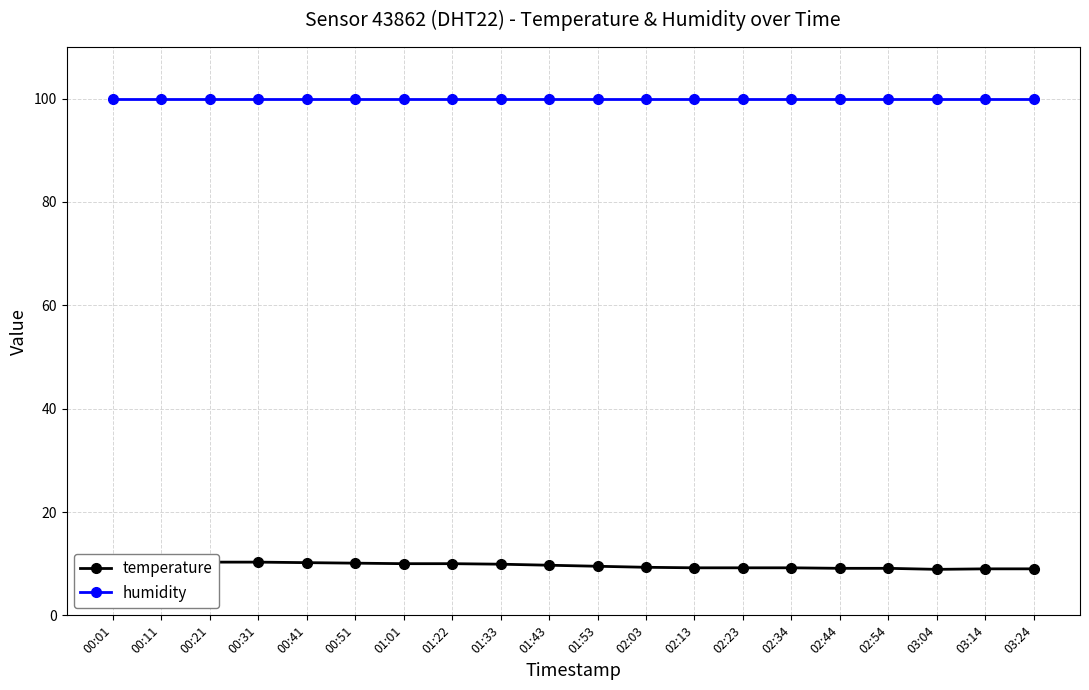

What is the sum of the temperature values at 03:04 and 03:24?

17.9